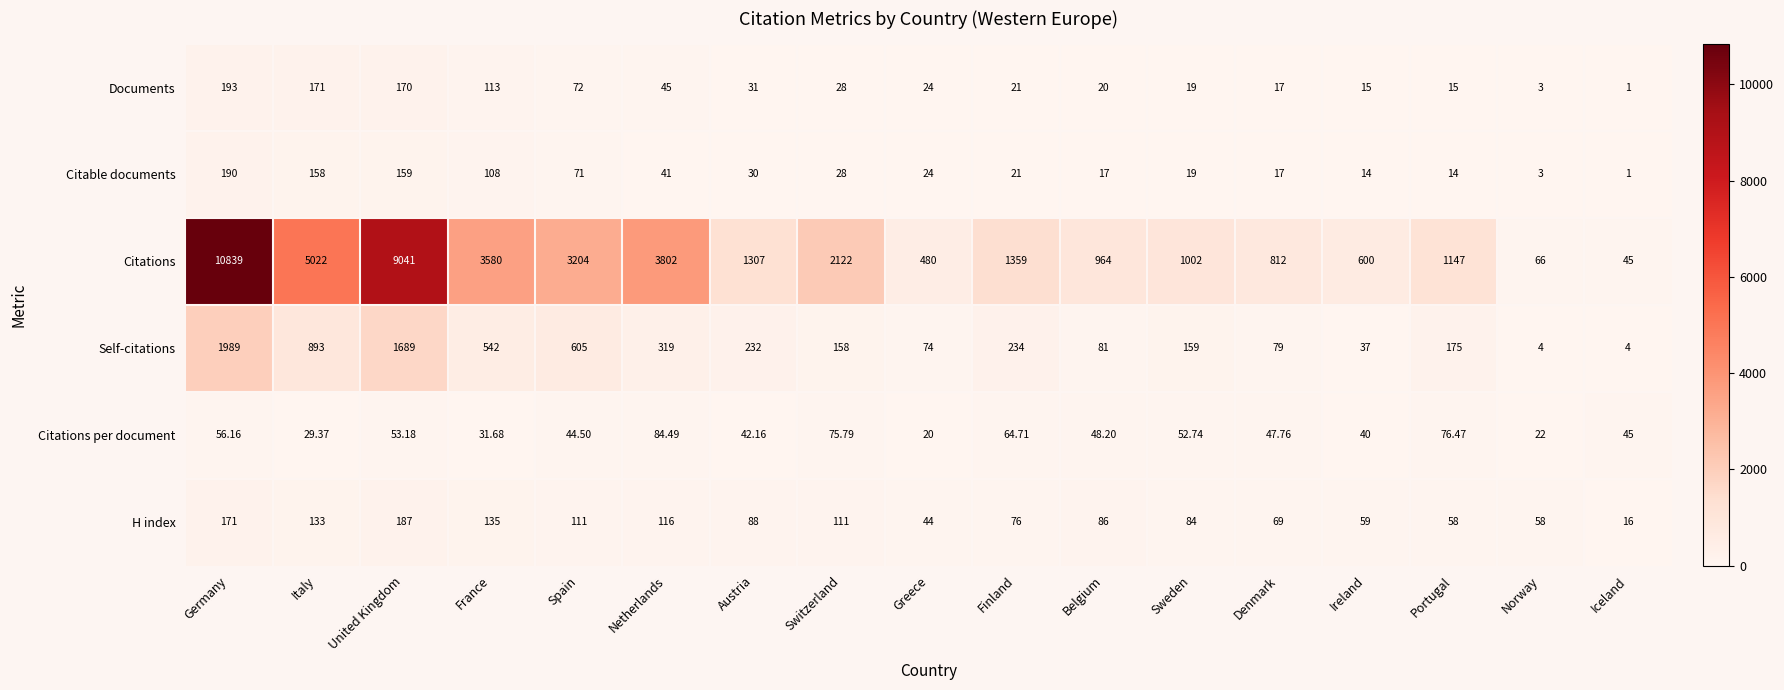

Between United Kingdom and Switzerland, which series saw the biggest shift?

Citations